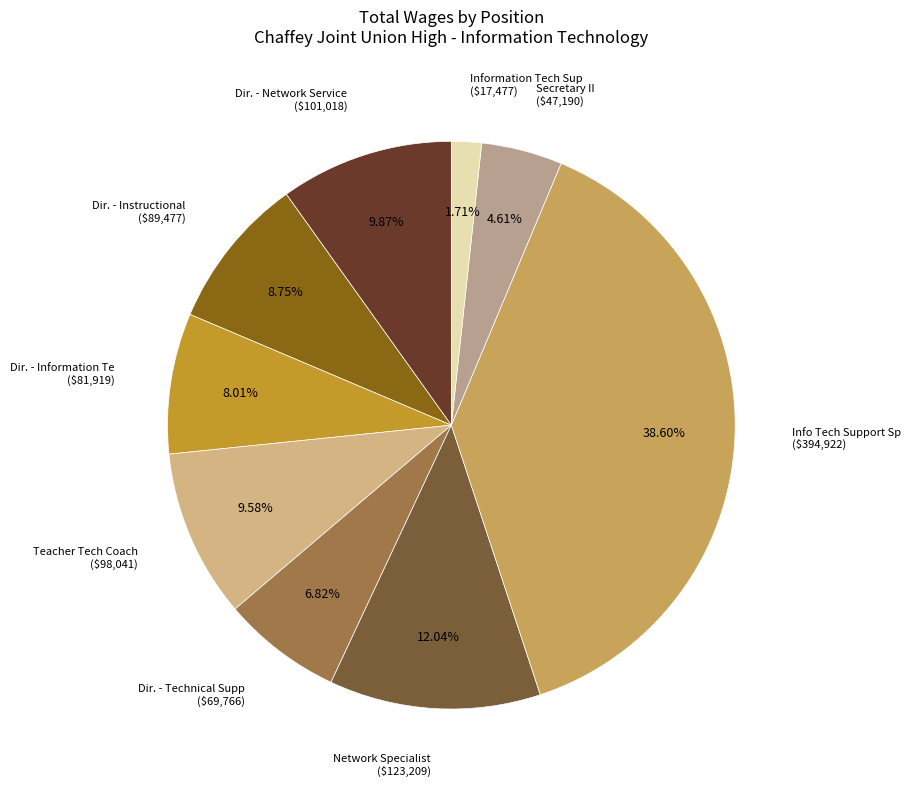

Count the number of slices in the pie.

9